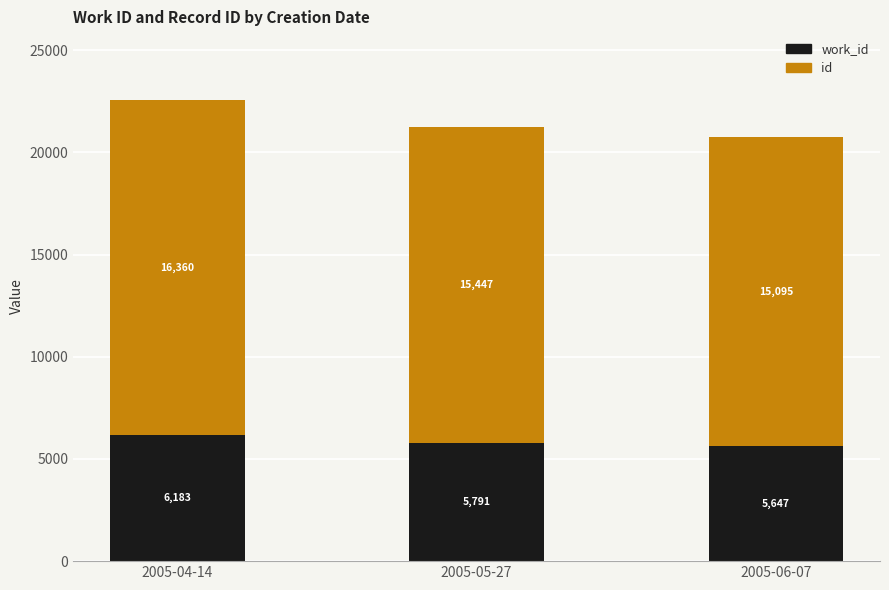

What is the total value across all series at 2005-05-27?

21238